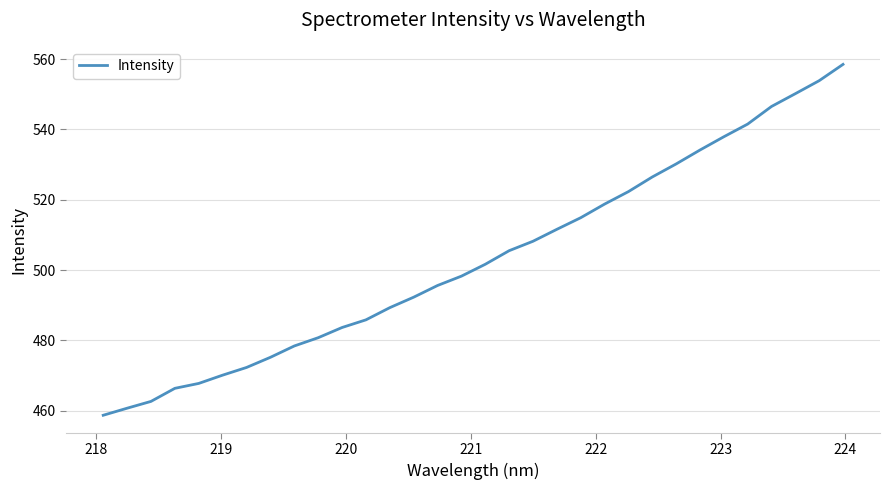

What is the smallest value displayed?

458.7